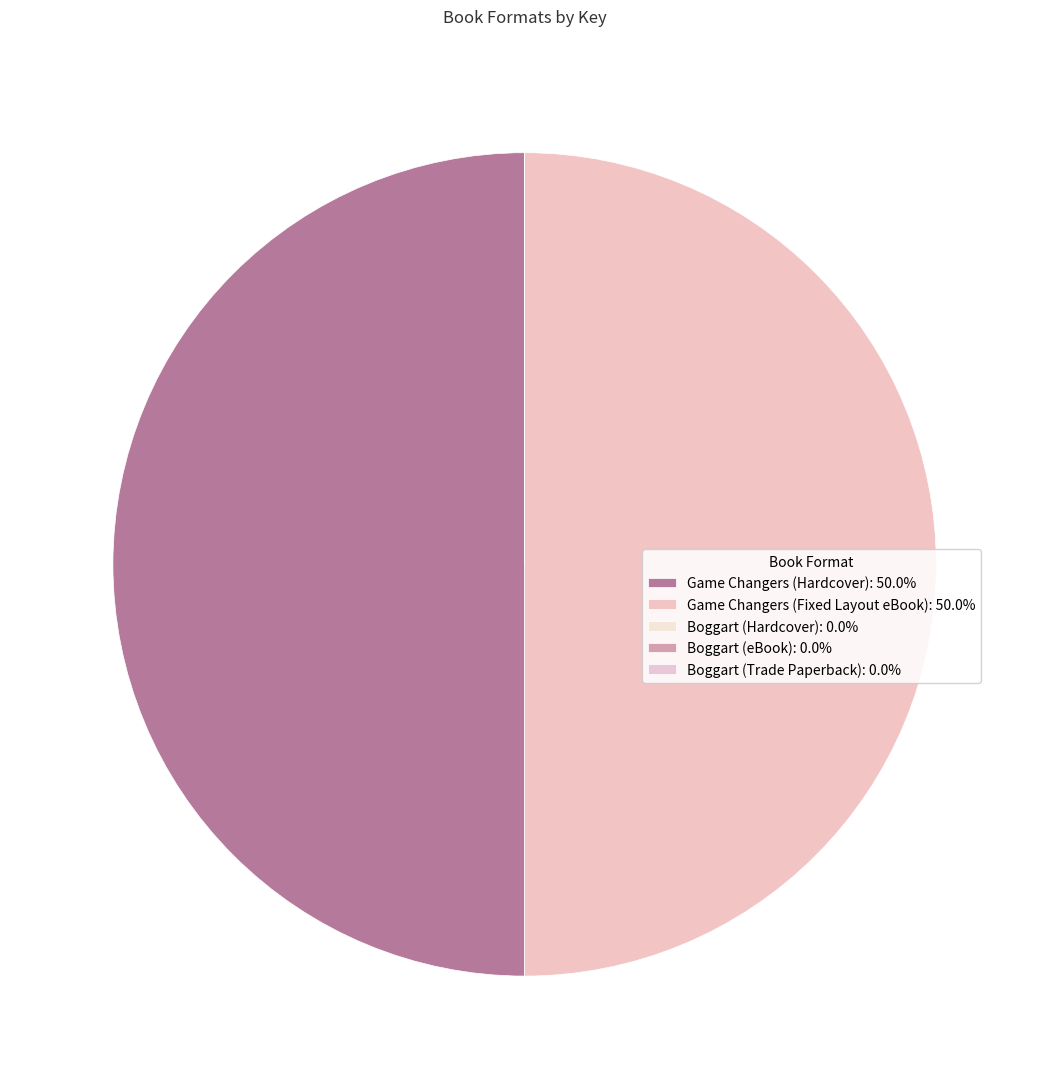

True or false: Game Changers (Fixed Layout eBook) accounts for 50% of the total.

True